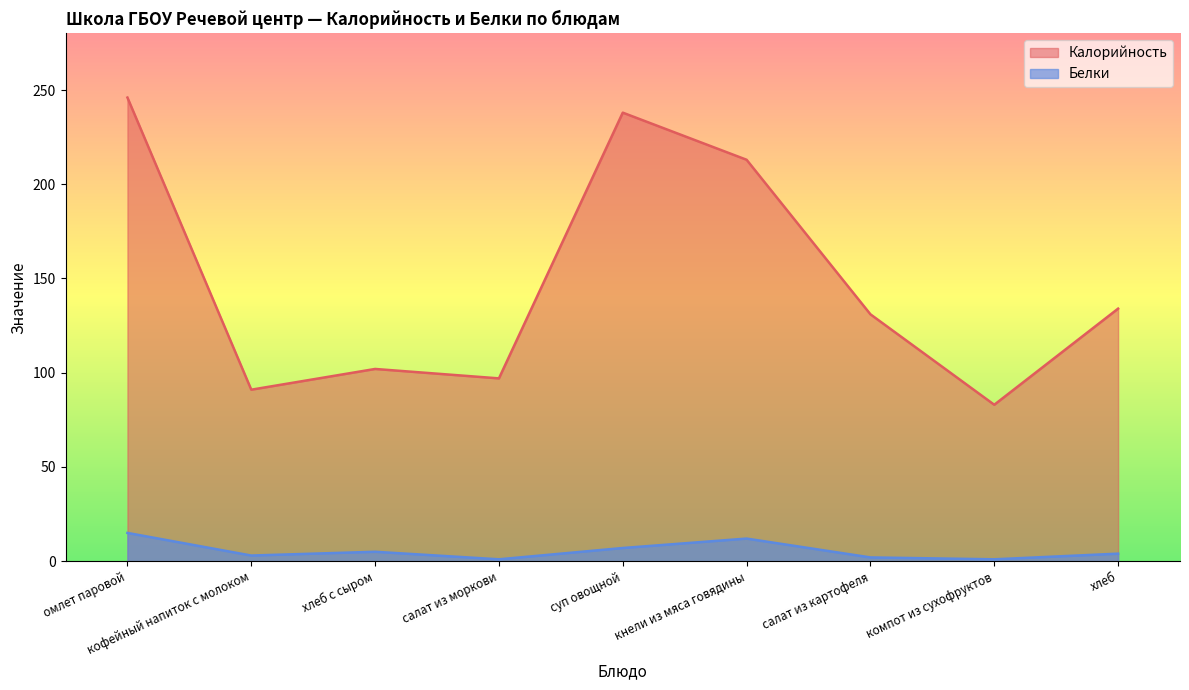

How many interior local peaks does the Калорийность series have?

2